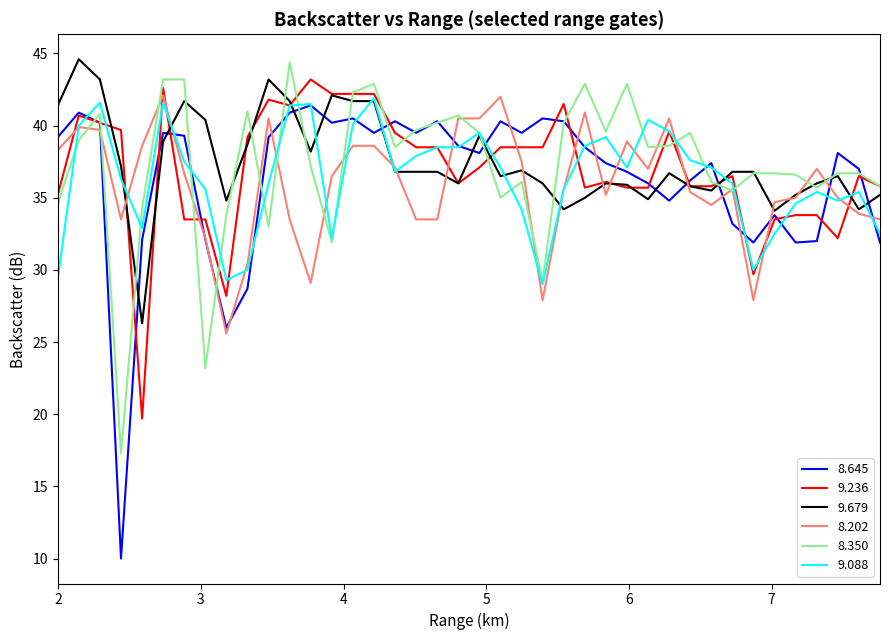

After their last crossing, which series has the higher values: 8.202 or 9.236?

9.236